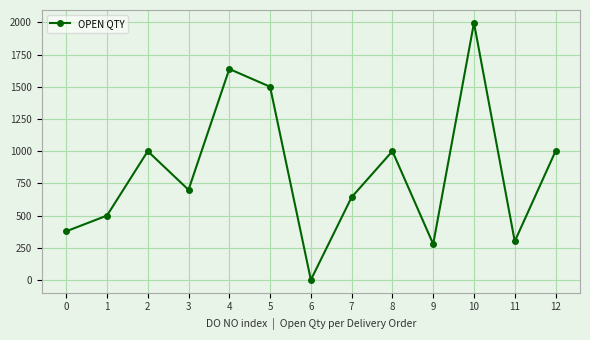

Reading left to right, extract all data points from this chart.

0=378	1=500	2=1000	3=700	4=1638	5=1500	6=1	7=643	8=1000	9=279	10=1996	11=300	12=1000